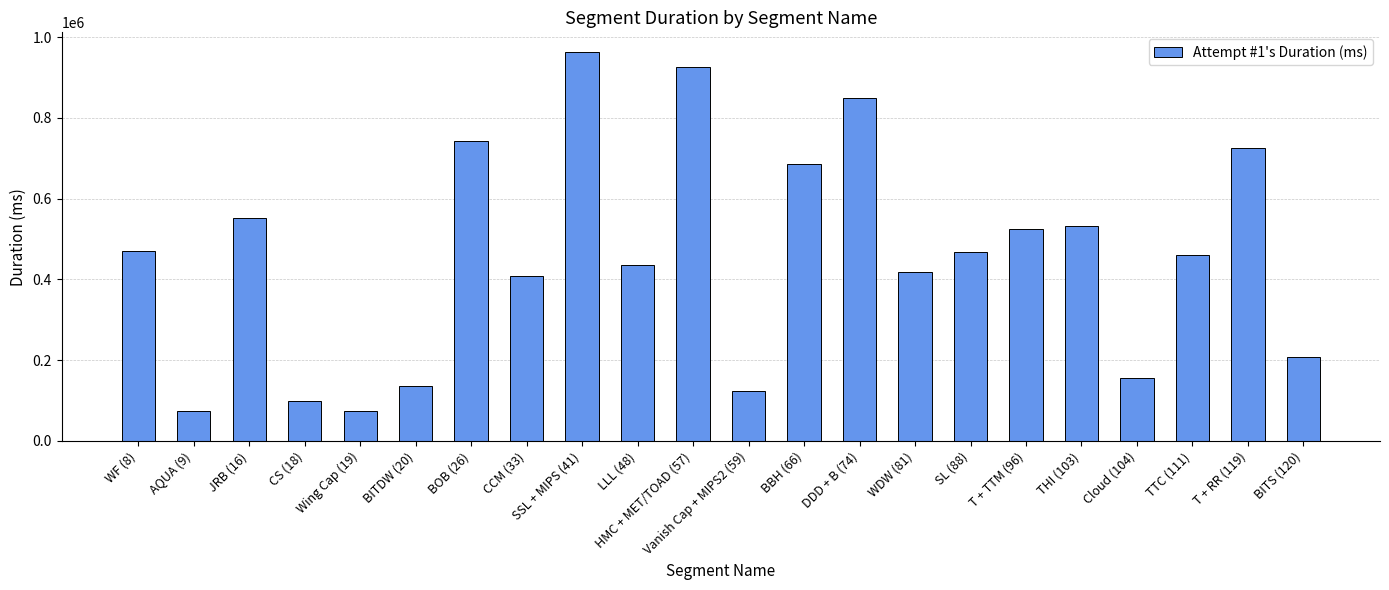

Count the number of categories in the chart.

22